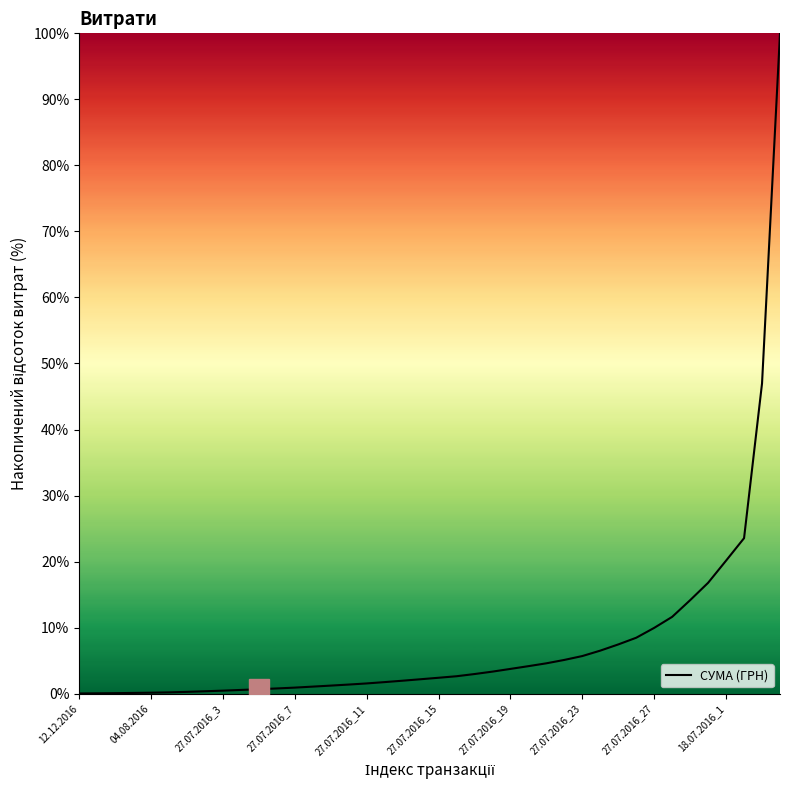

Count the number of categories in the chart.

40